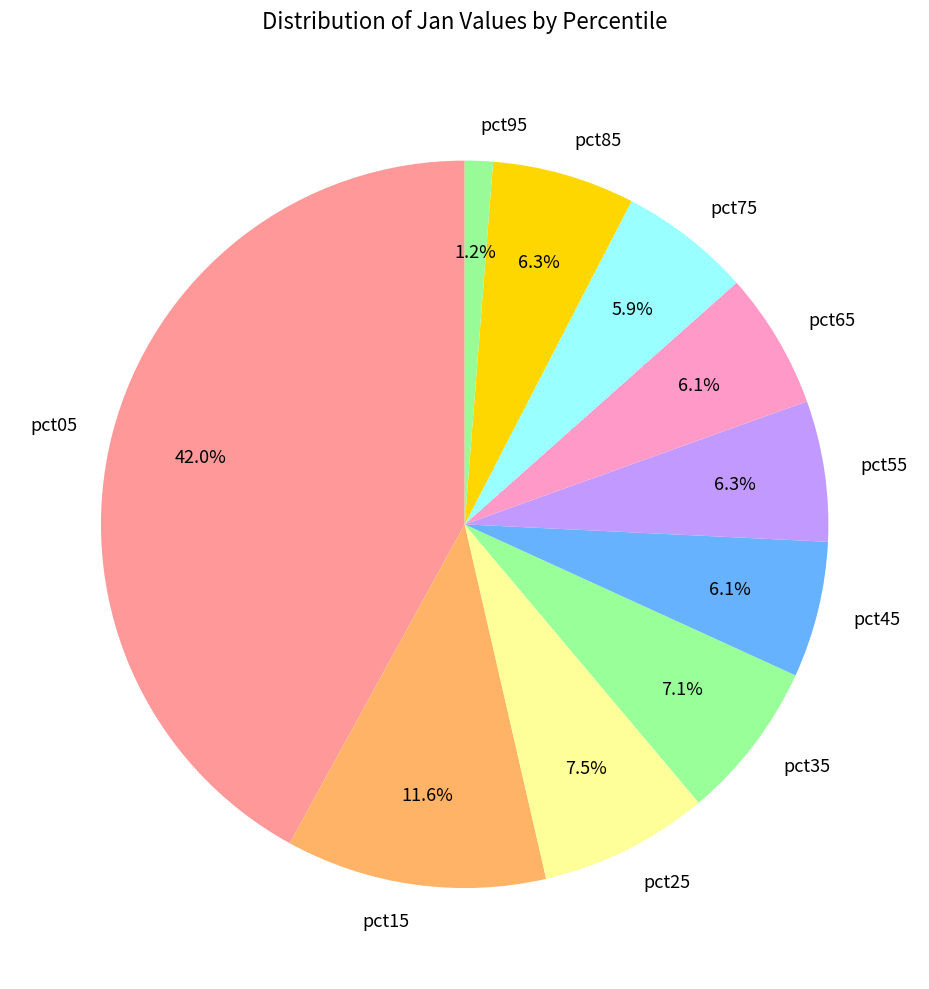

Which slice is the largest?

pct05